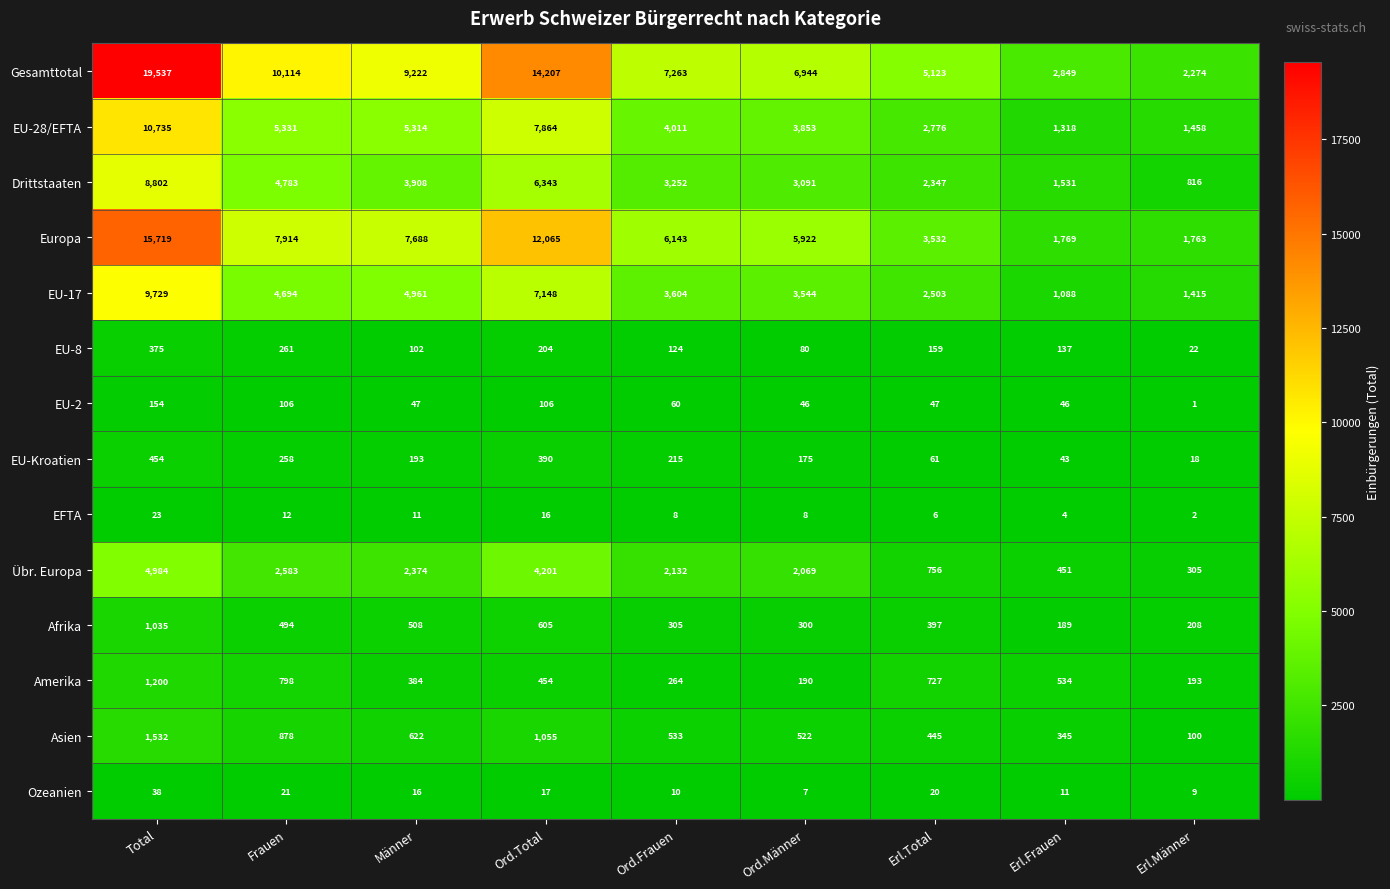

True or false: Ozeanien has a value of 11 at Erl.Frauen.

True